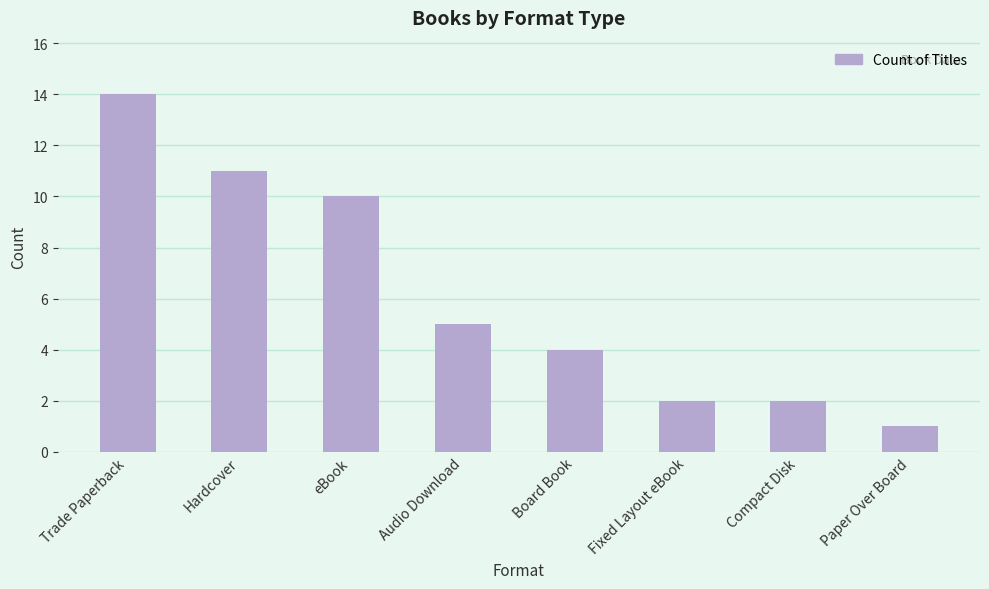

Which has a higher value, Trade Paperback or Fixed Layout eBook?

Trade Paperback